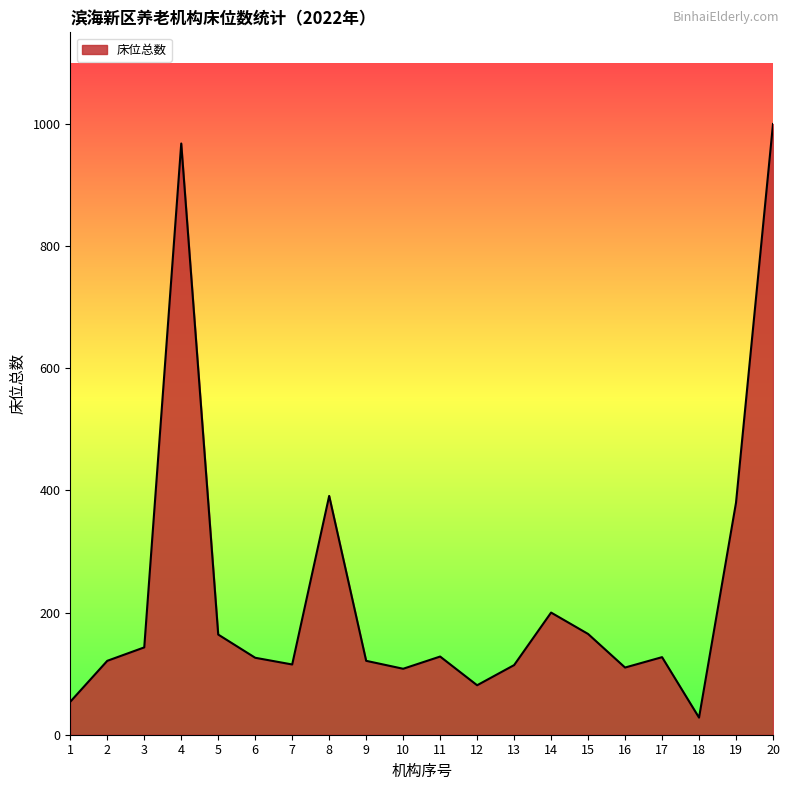

Is it true that the value at 6 is 63?

False